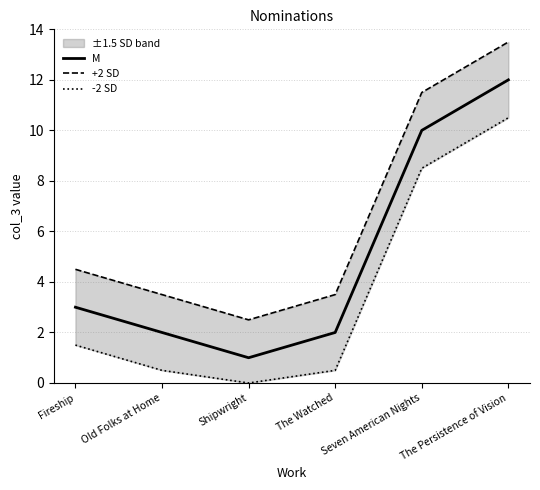

What are all the series names shown in the legend?

M, +2 SD, -2 SD